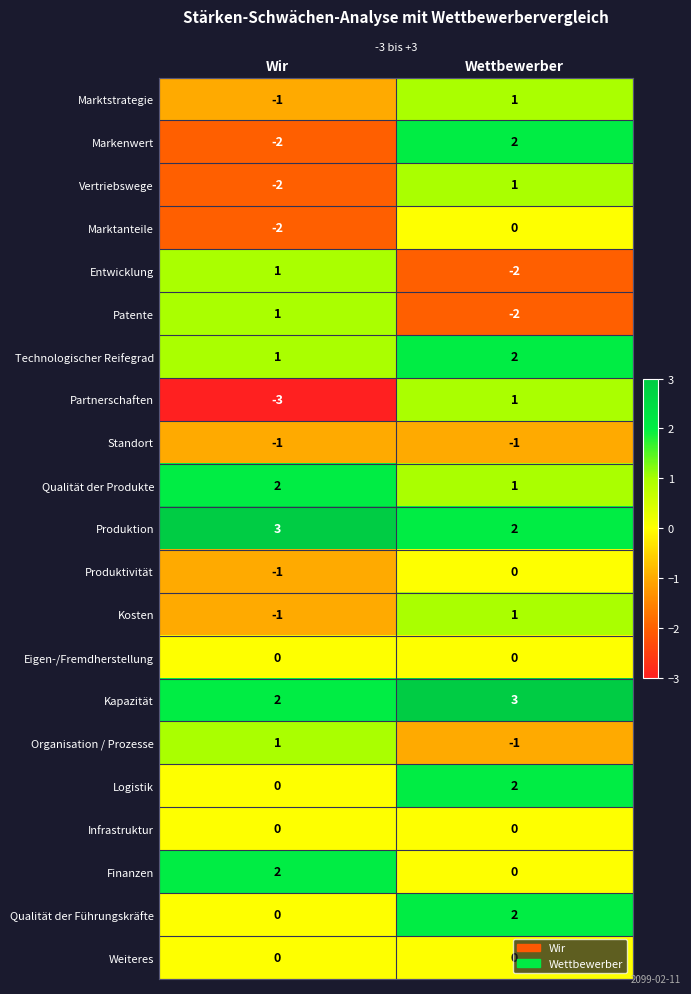

The value of Kapazität at Wettbewerber is 5. True or false?

False